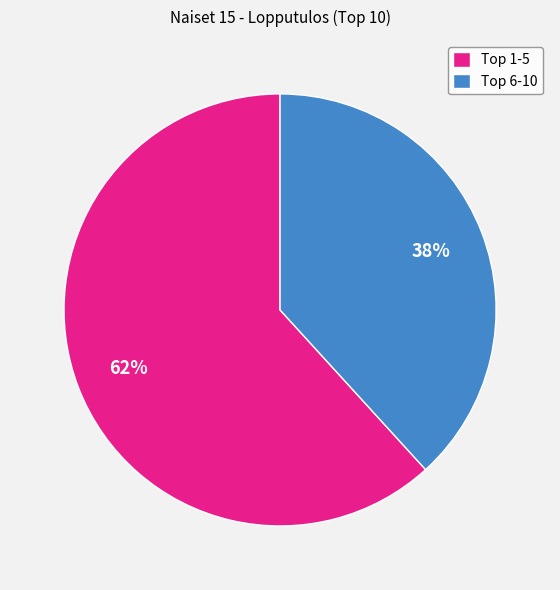

To the nearest percent, what is the difference between the largest and smallest slice percentages?

24%